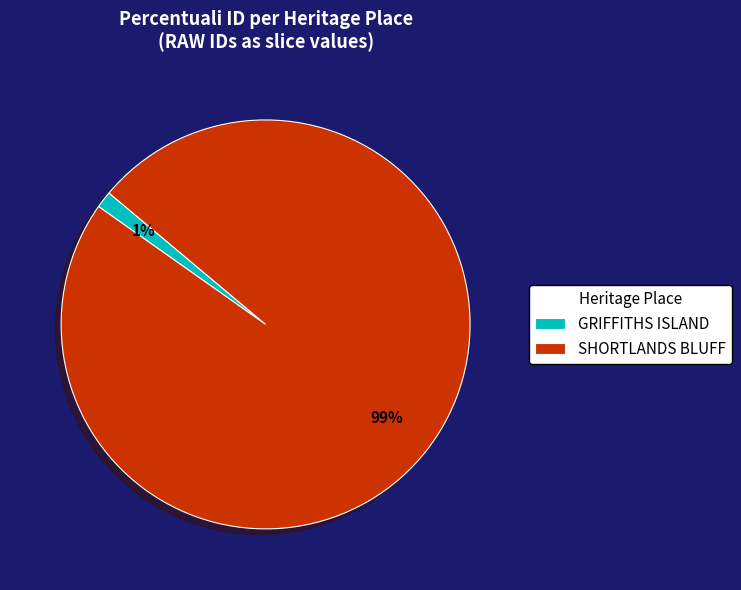

Which has a higher value, SHORTLANDS BLUFF or GRIFFITHS ISLAND?

SHORTLANDS BLUFF